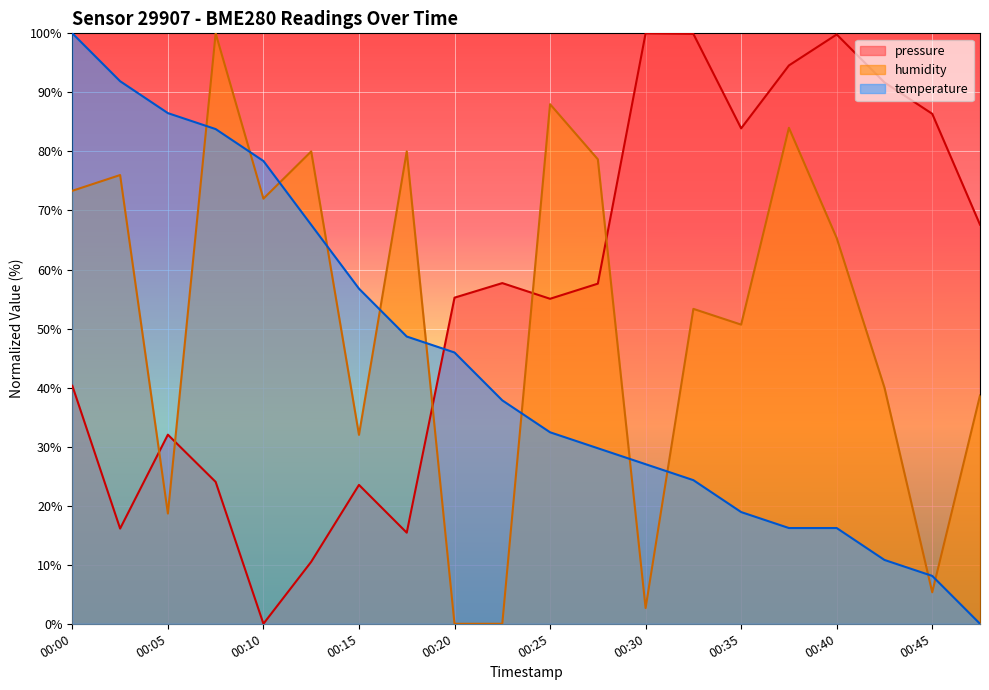

The value of temperature at 00:05 is 155.5. True or false?

False